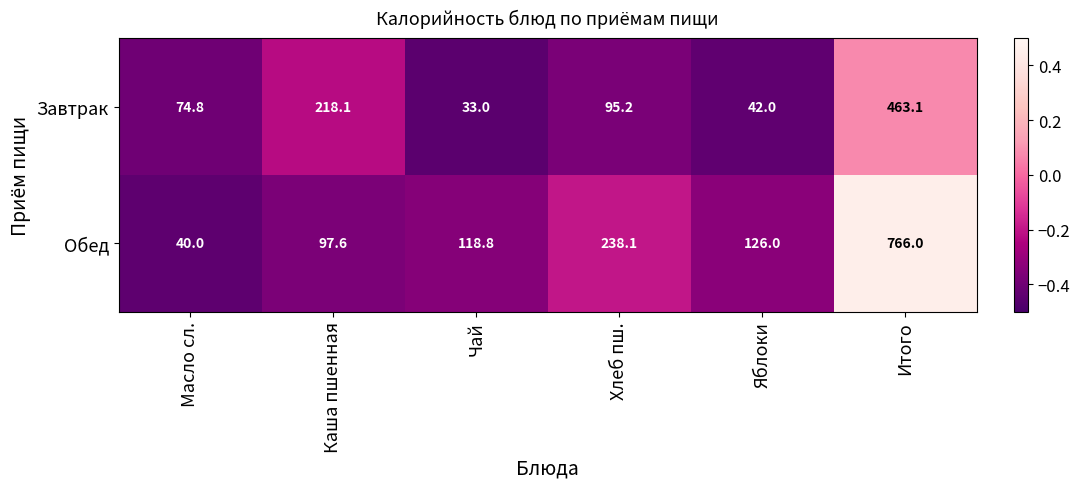

How many values in the Завтрак series exceed 95?

3